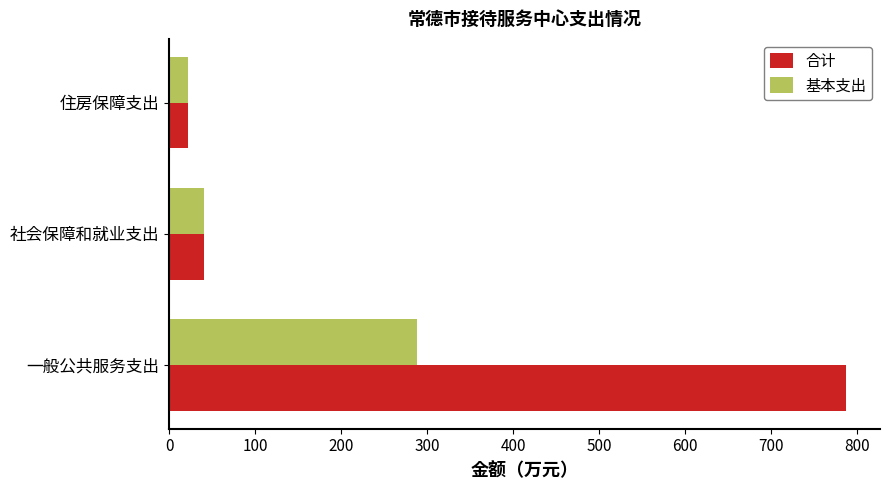

At how many categories does at least one series exceed 107?

1